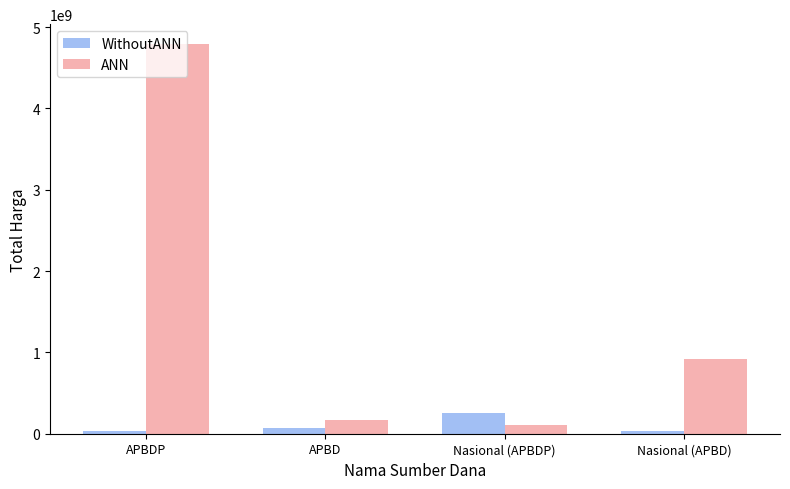

What is the minimum value shown in the chart?

34292000